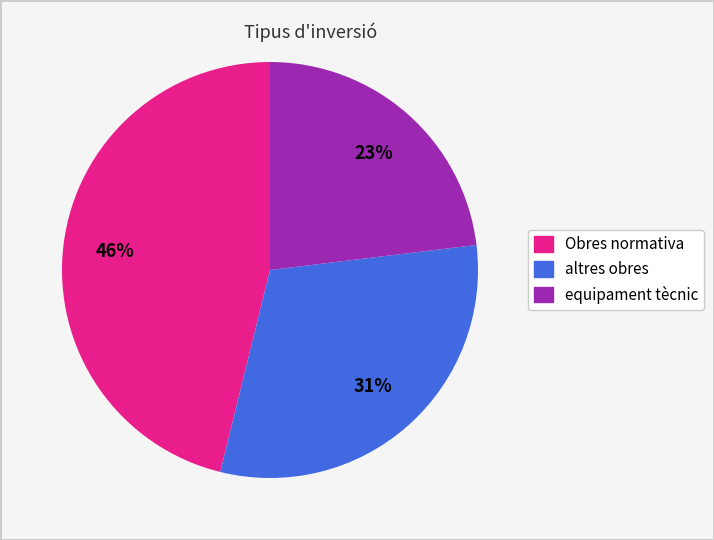

The Obres normativa slice represents 36% of the pie. True or false?

False